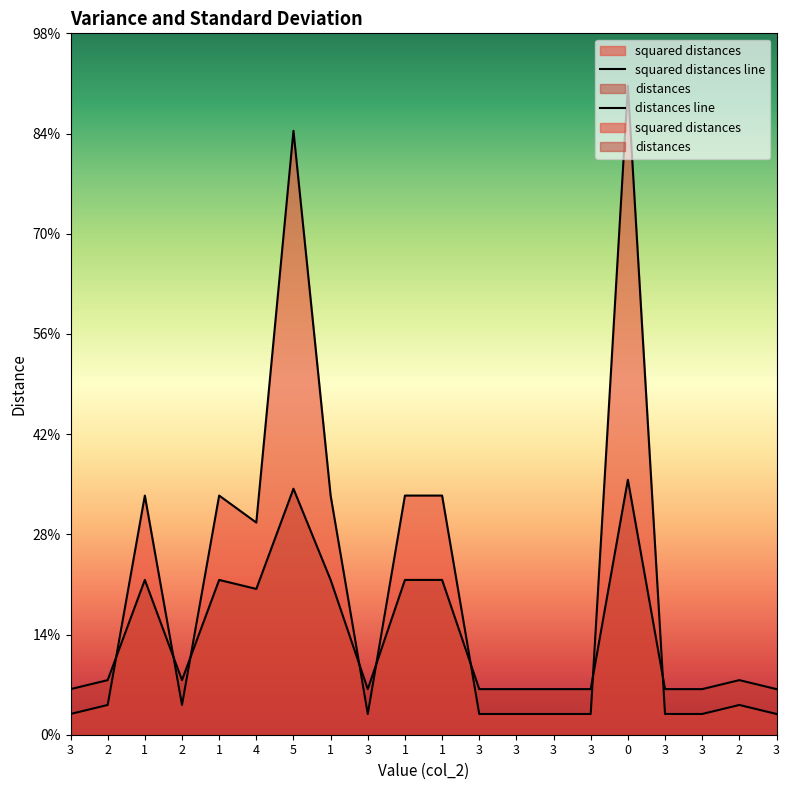

What is the label of the 12th point from the right?

3